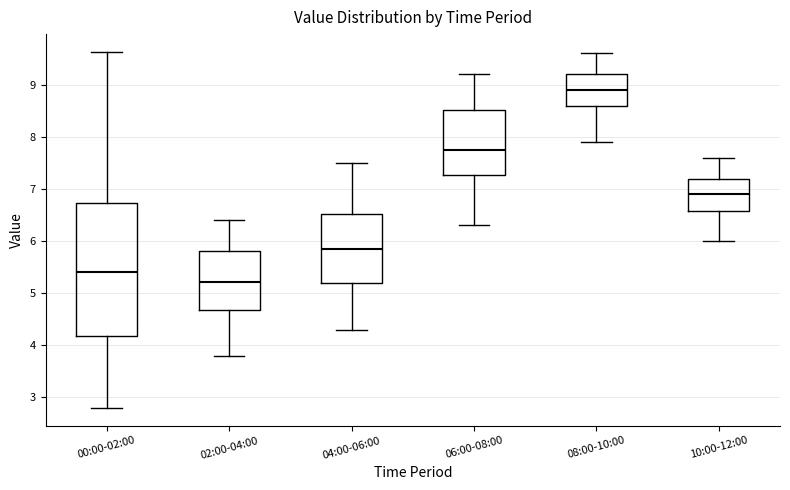

Comparing the boxes themselves (not the whiskers), which one is the tallest?

00:00-02:00